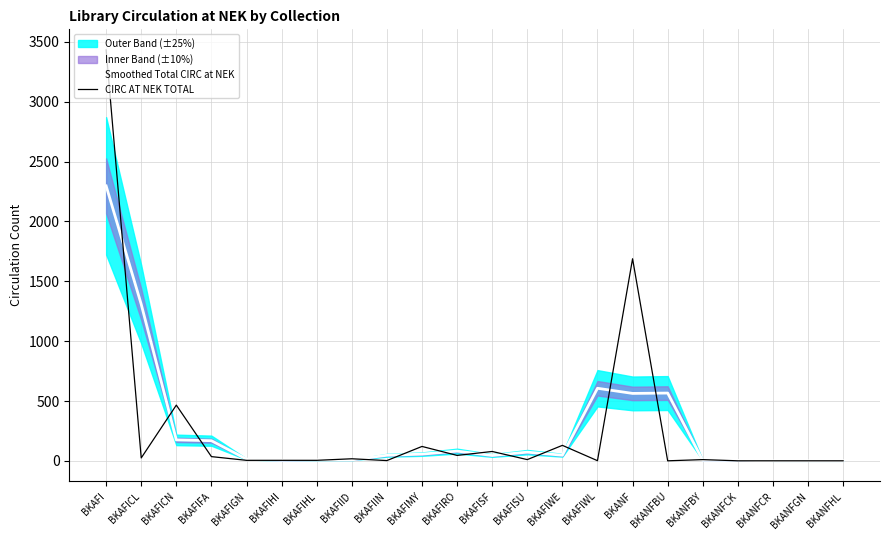

How many data points in CIRC AT NEK TOTAL are less than 11?

10